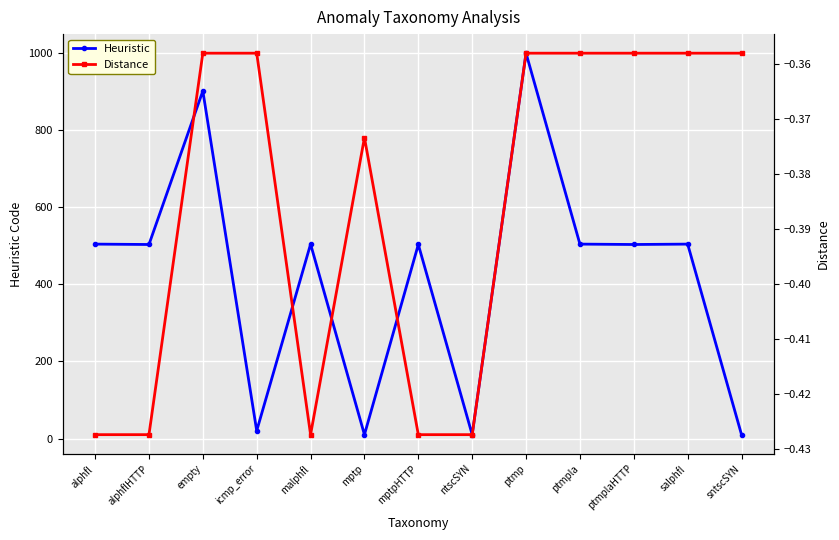

What is the sum of all Distance values?

-5.0